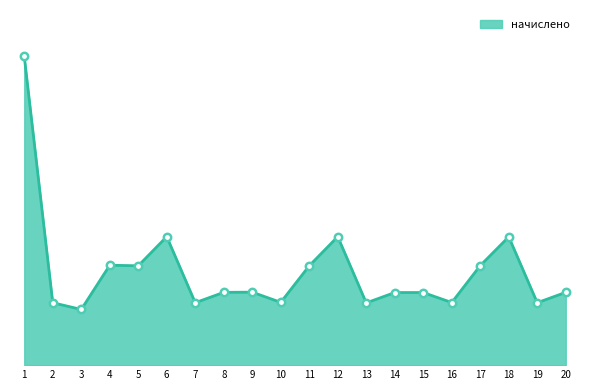

What is the ratio of the value at 20 to the value at 5?

0.7